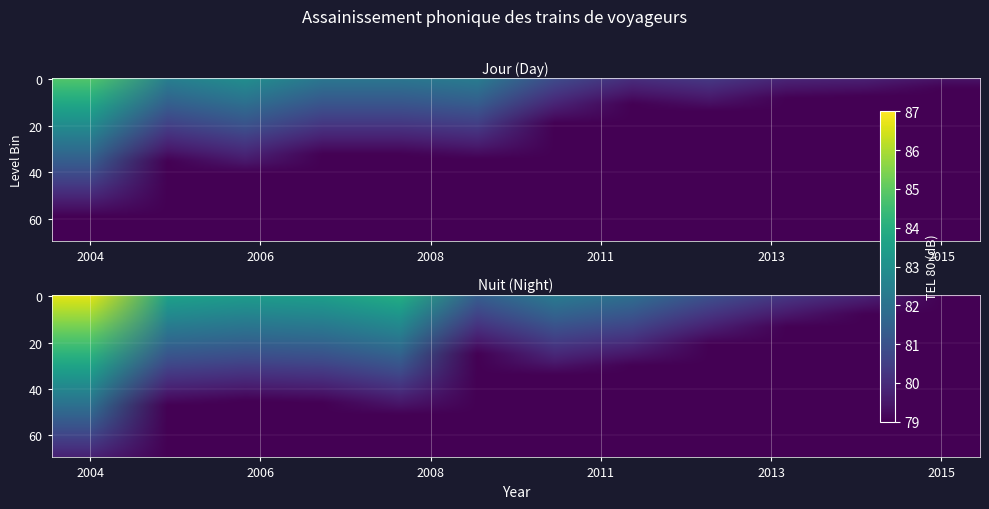

True or false: Steinen, trains voyageurs TEL 80, jour has a value of 34.1 at 2006.

False